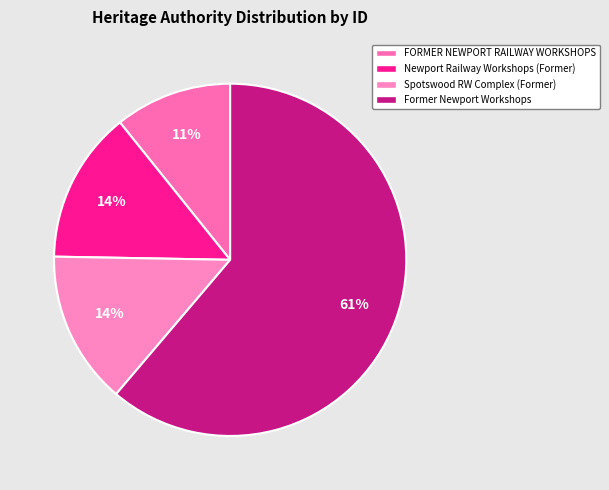

To the nearest percent, what is the average slice percentage?

25%